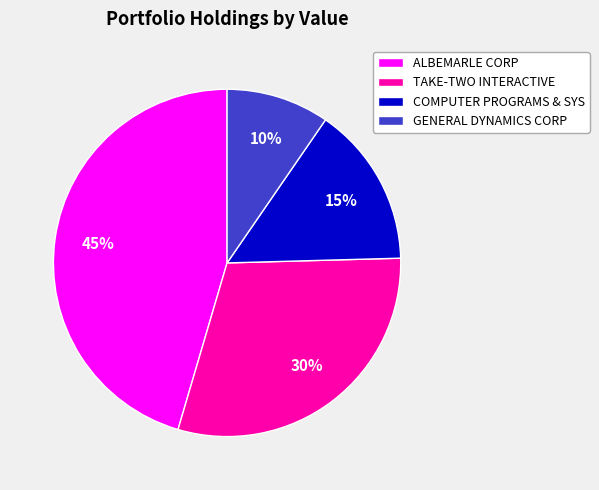

How many segments does this pie chart have?

4